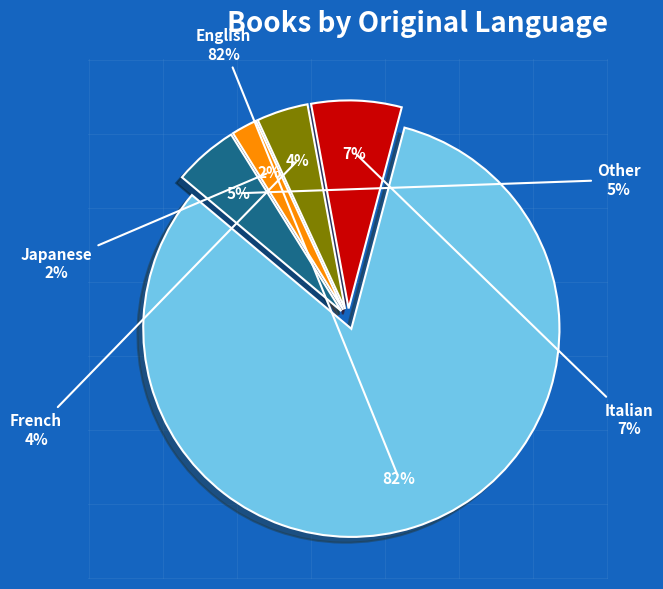

How many segments does this pie chart have?

5